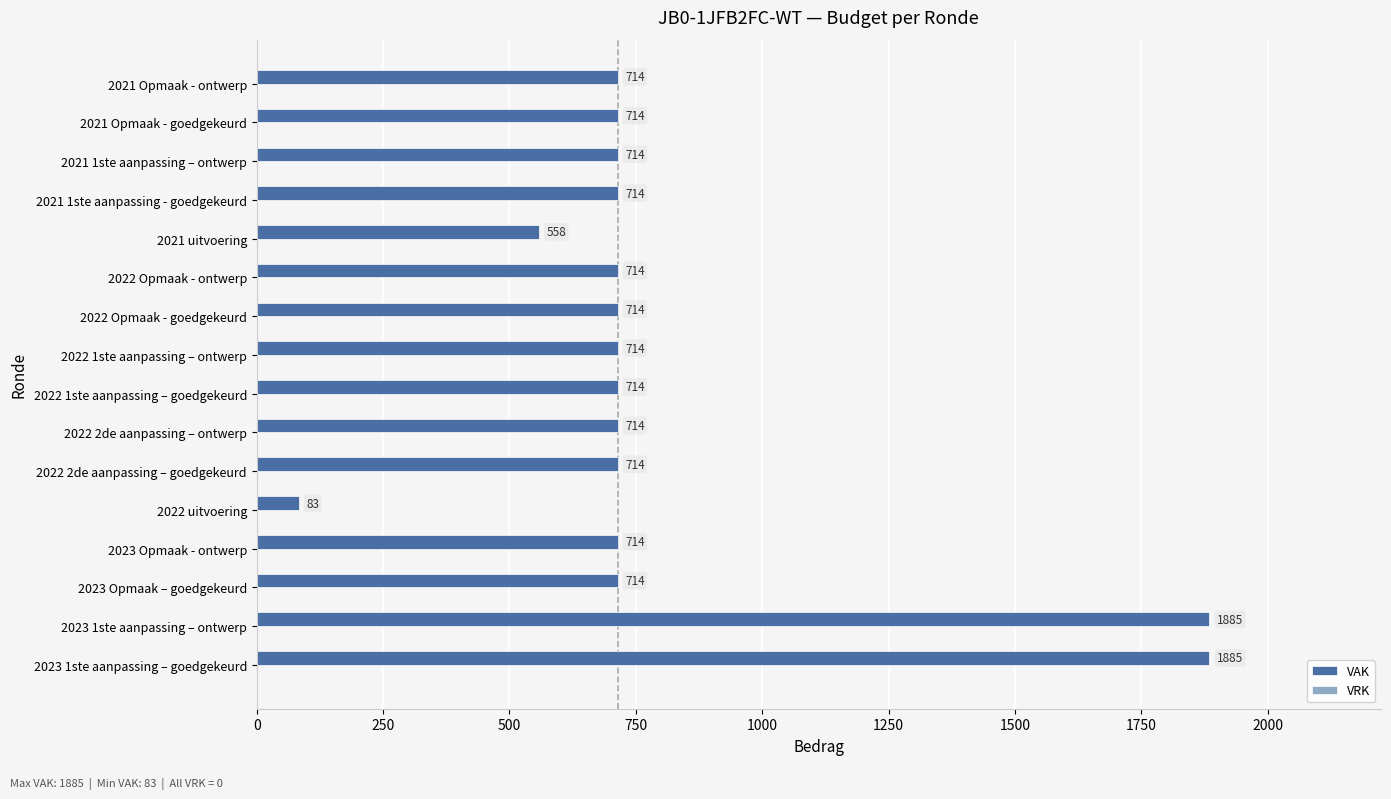

What is the change in value from 2022 1ste aanpassing – ontwerp to 2021 uitvoering?

-156